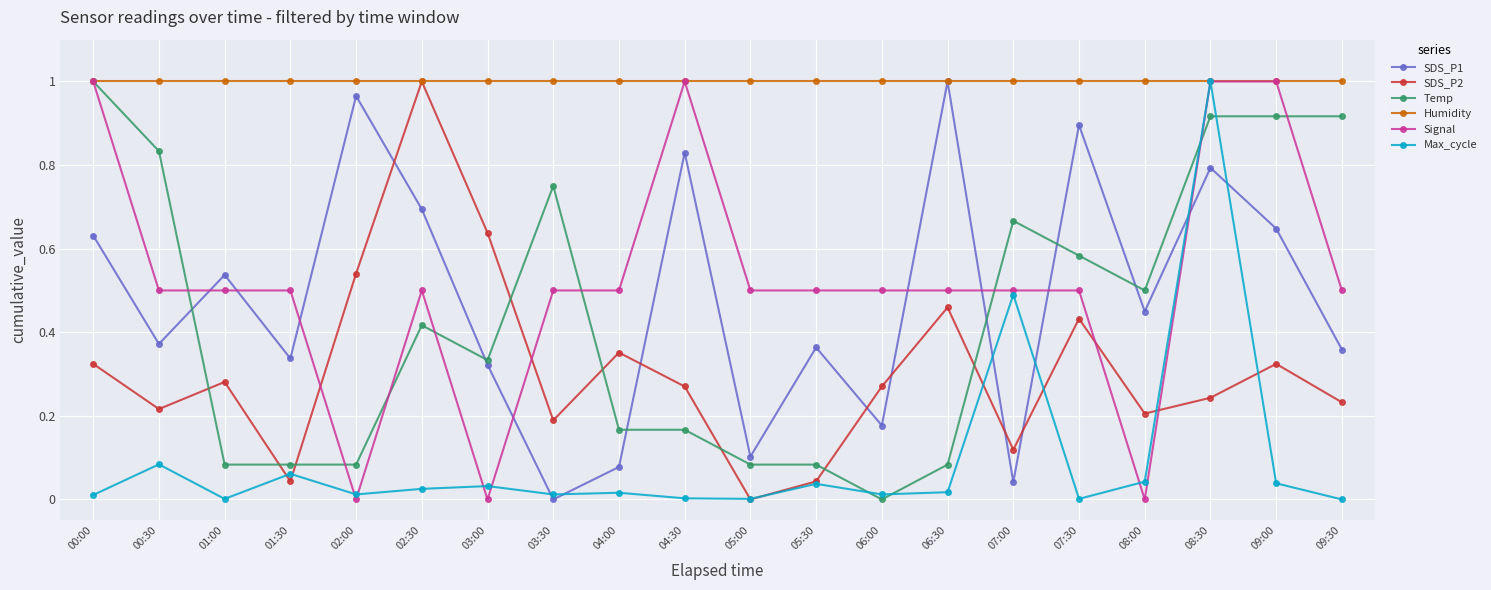

Between 00:30 and 06:00, which series saw the biggest shift?

Temp